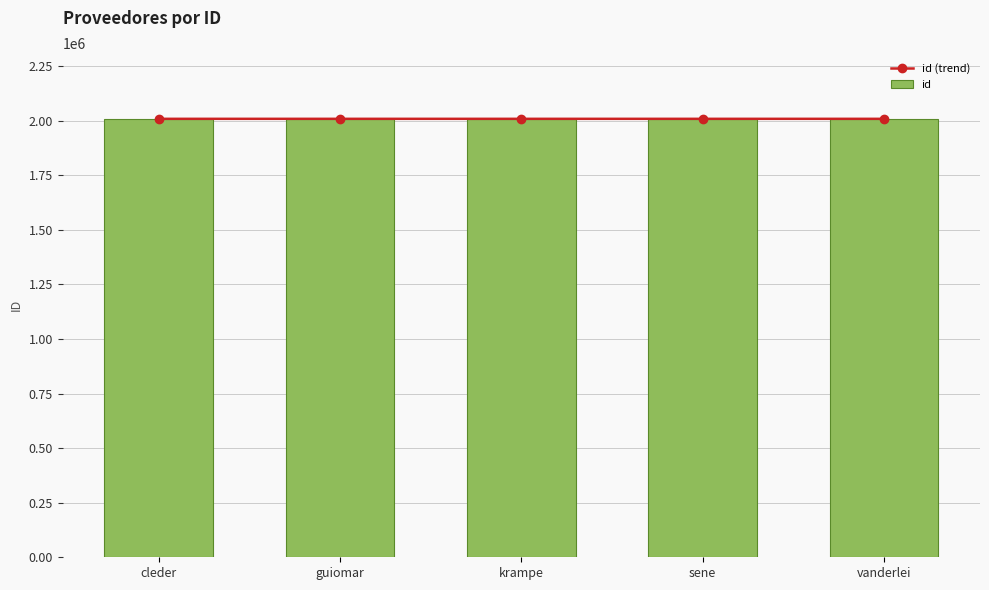

List the labels in order of id value, largest first.

cleder, krampe, sene, vanderlei, guiomar